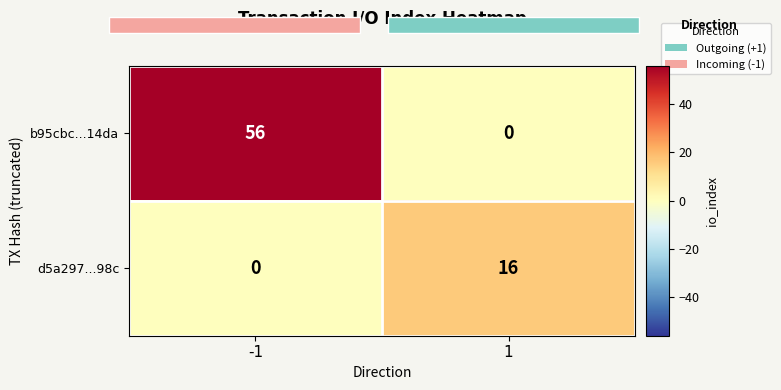

The b95cbc...14da series shows 56 at -1. True or false?

True